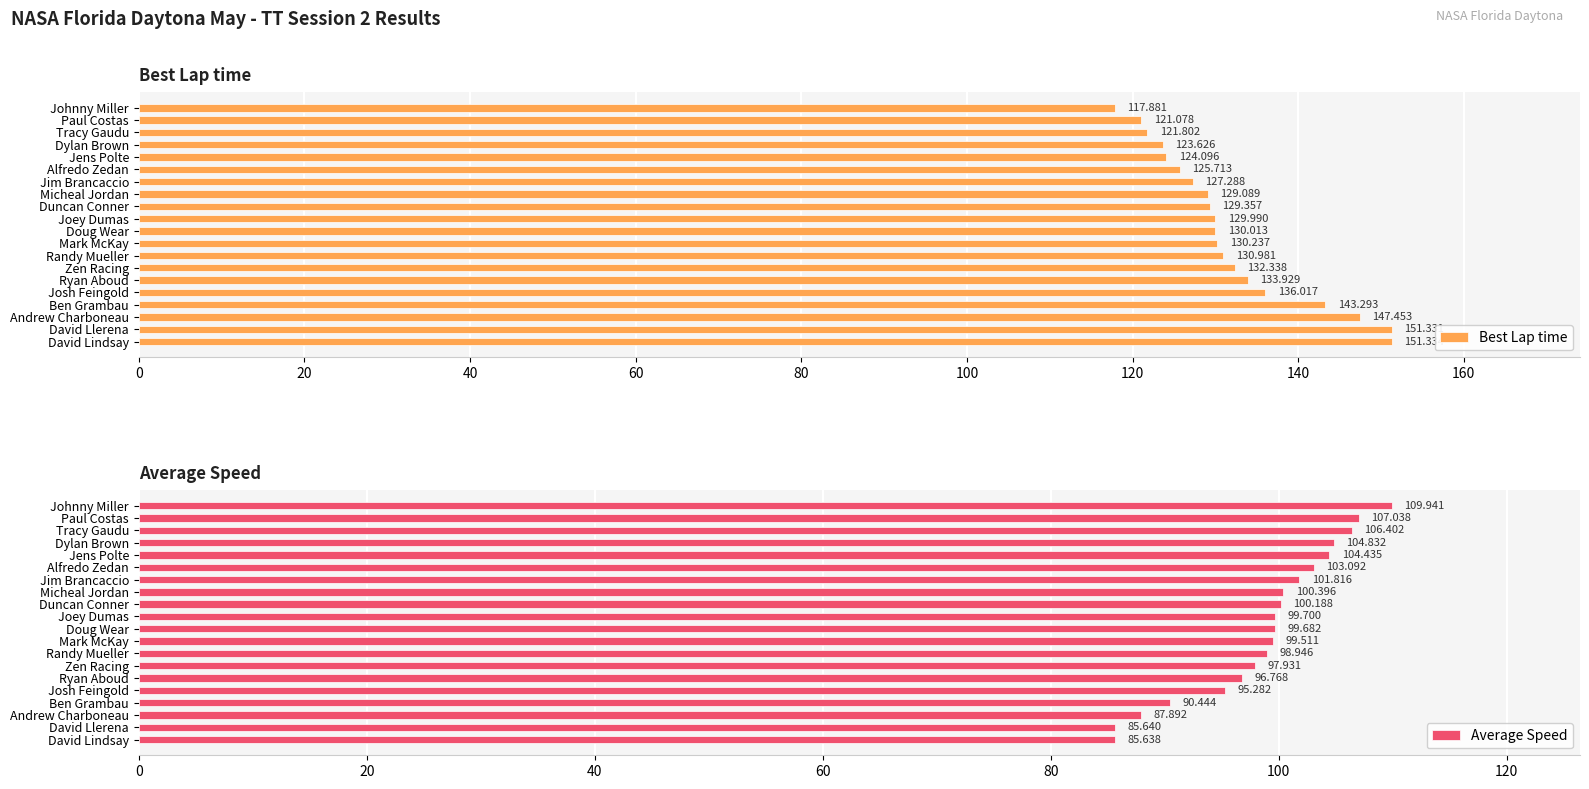

Which series has the largest range (max minus min)?

Best Lap time